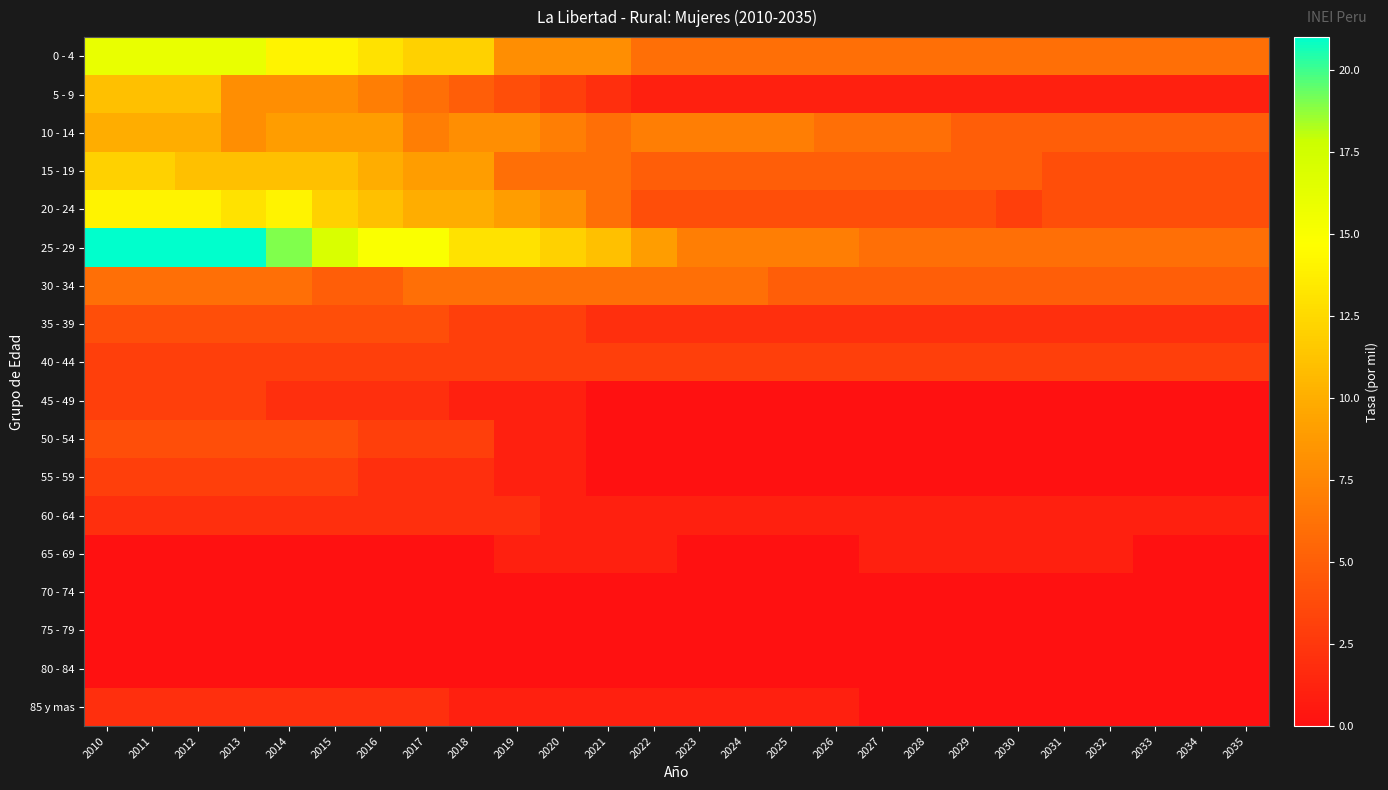

Which category has the highest value across all series?

2010